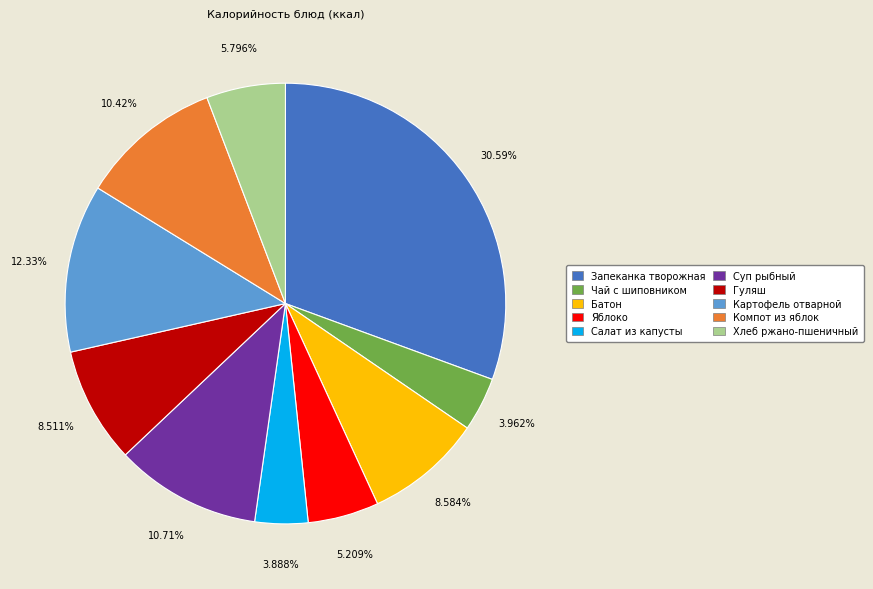

Is it true that Гуляш is 18% of the pie?

False